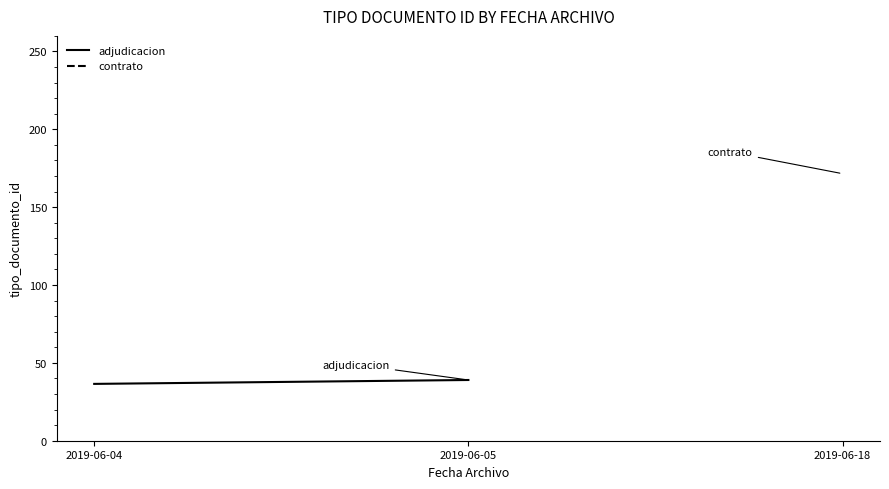

Is it true that the value at 2019-06-05 is 24.6?

False